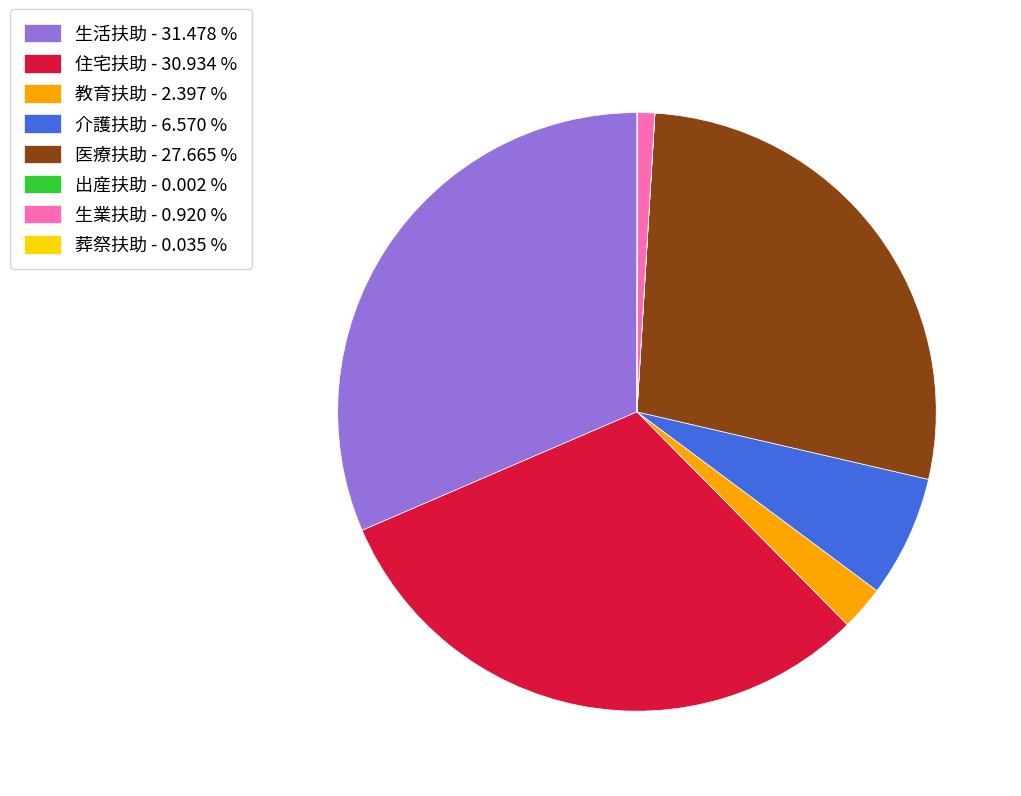

Is there any slice that represents more than half of the pie?

No